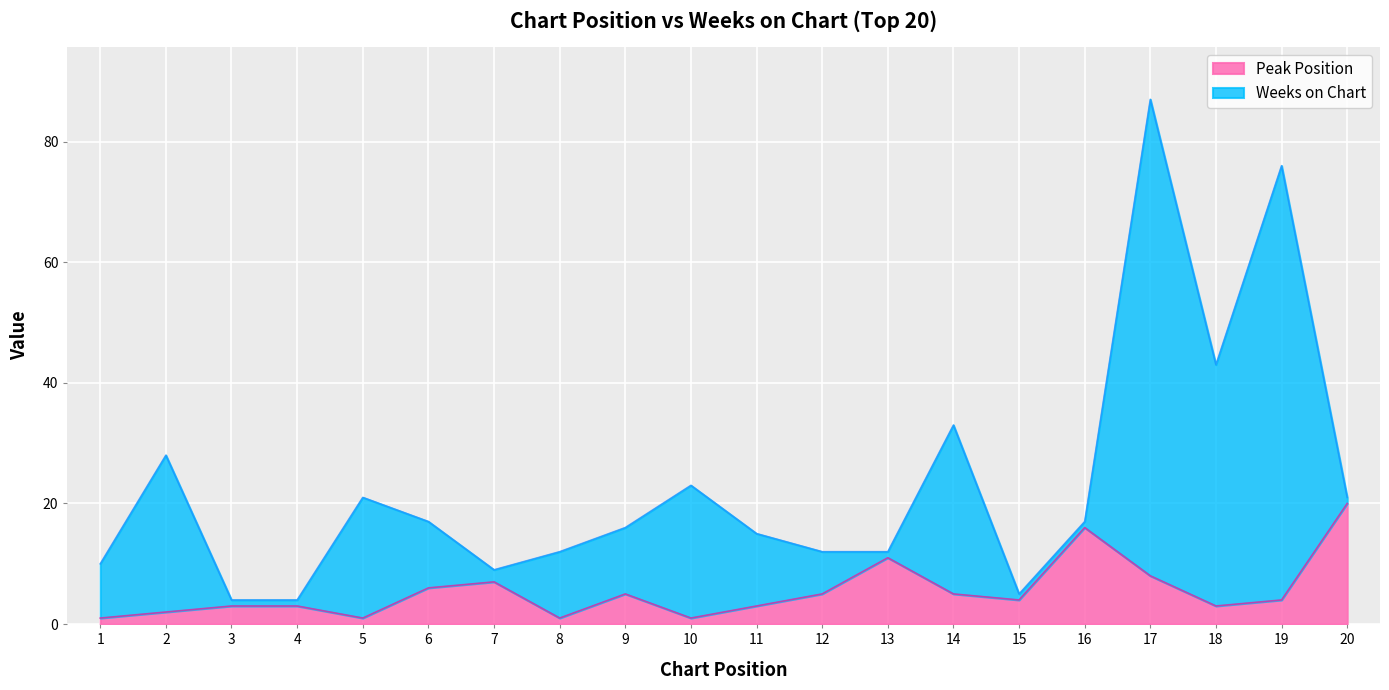

Is it true that the value at 15 is 4?

True